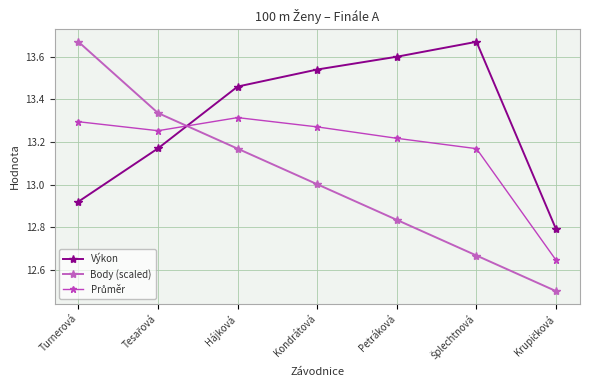

How many interior local peaks does the Výkon series have?

1